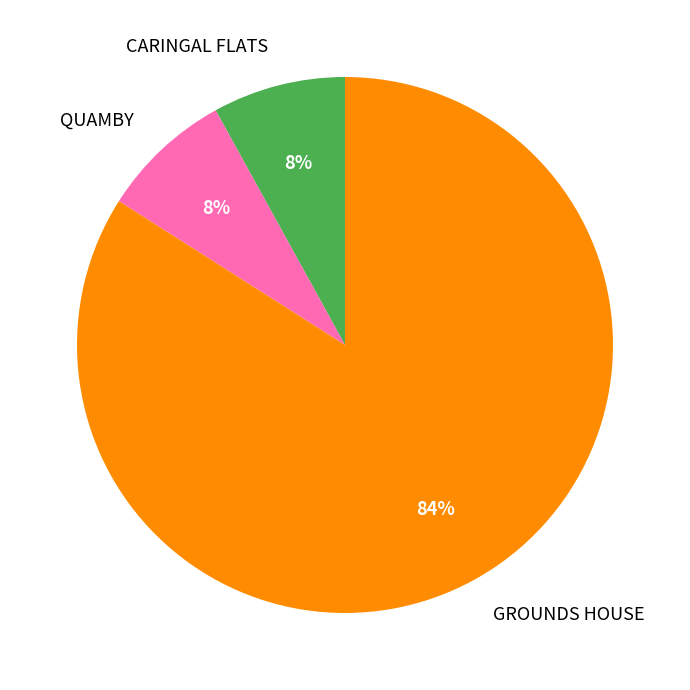

Approximately how many times larger is the value at CARINGAL FLATS compared to QUAMBY?

1.0